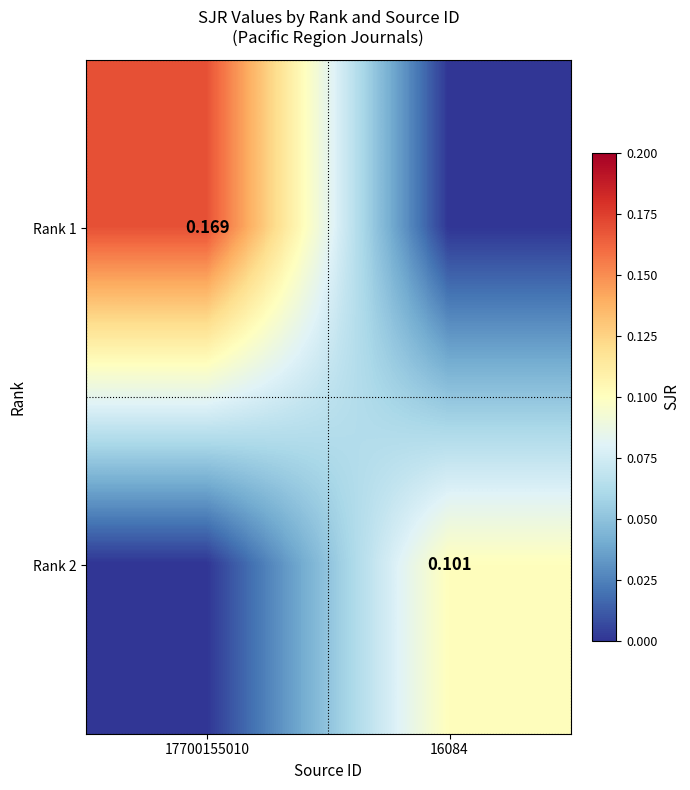

Is the value of Rank 2 at 16084 greater than the value of Rank 1 at 17700155010?

No